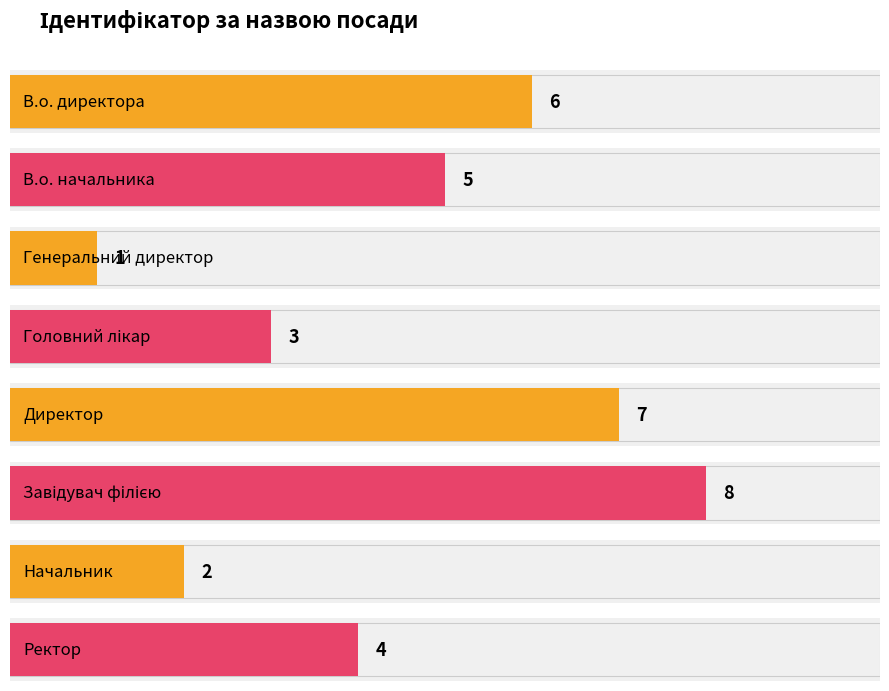

Reading left to right, list all the values displayed in this chart.

6	5	1	3	7	8	2	4